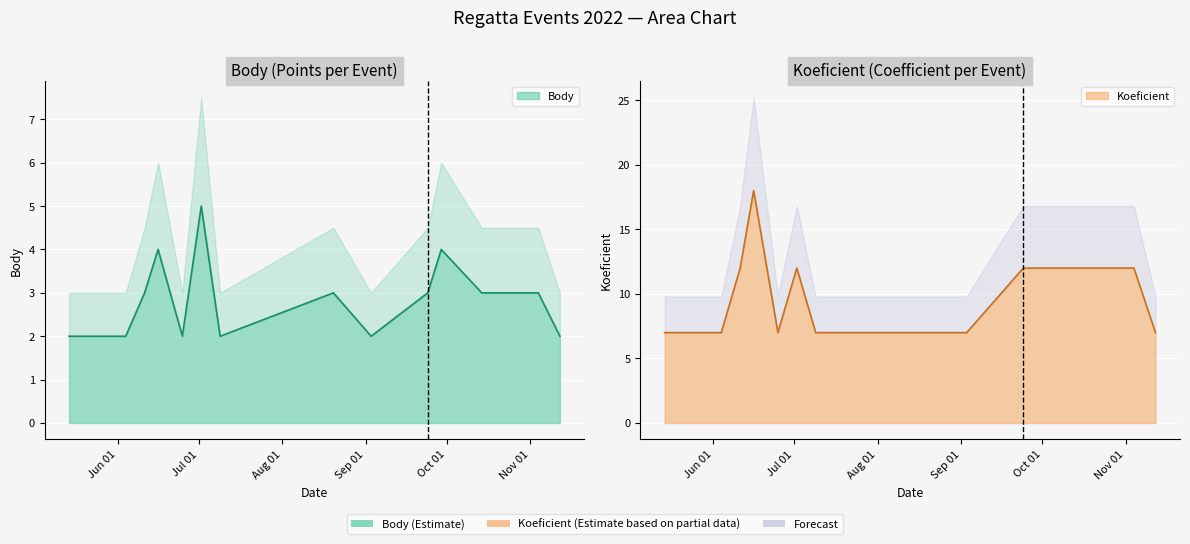

What are all the series names shown in the legend?

Body, Koeficient